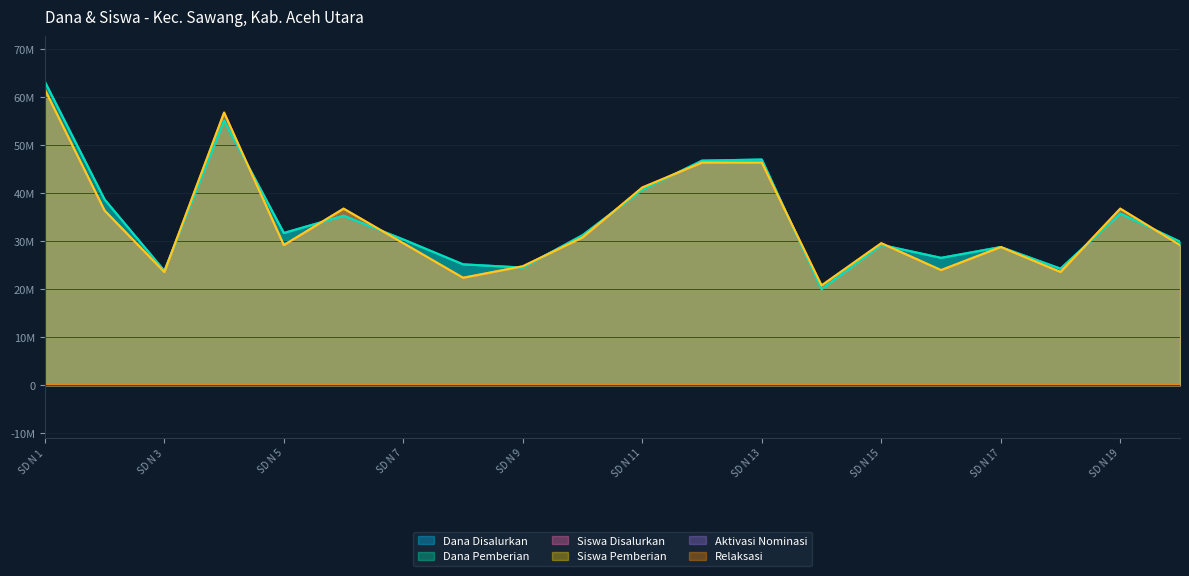

The value of Siswa Pemberian at SD N 18 is 23600000. True or false?

True